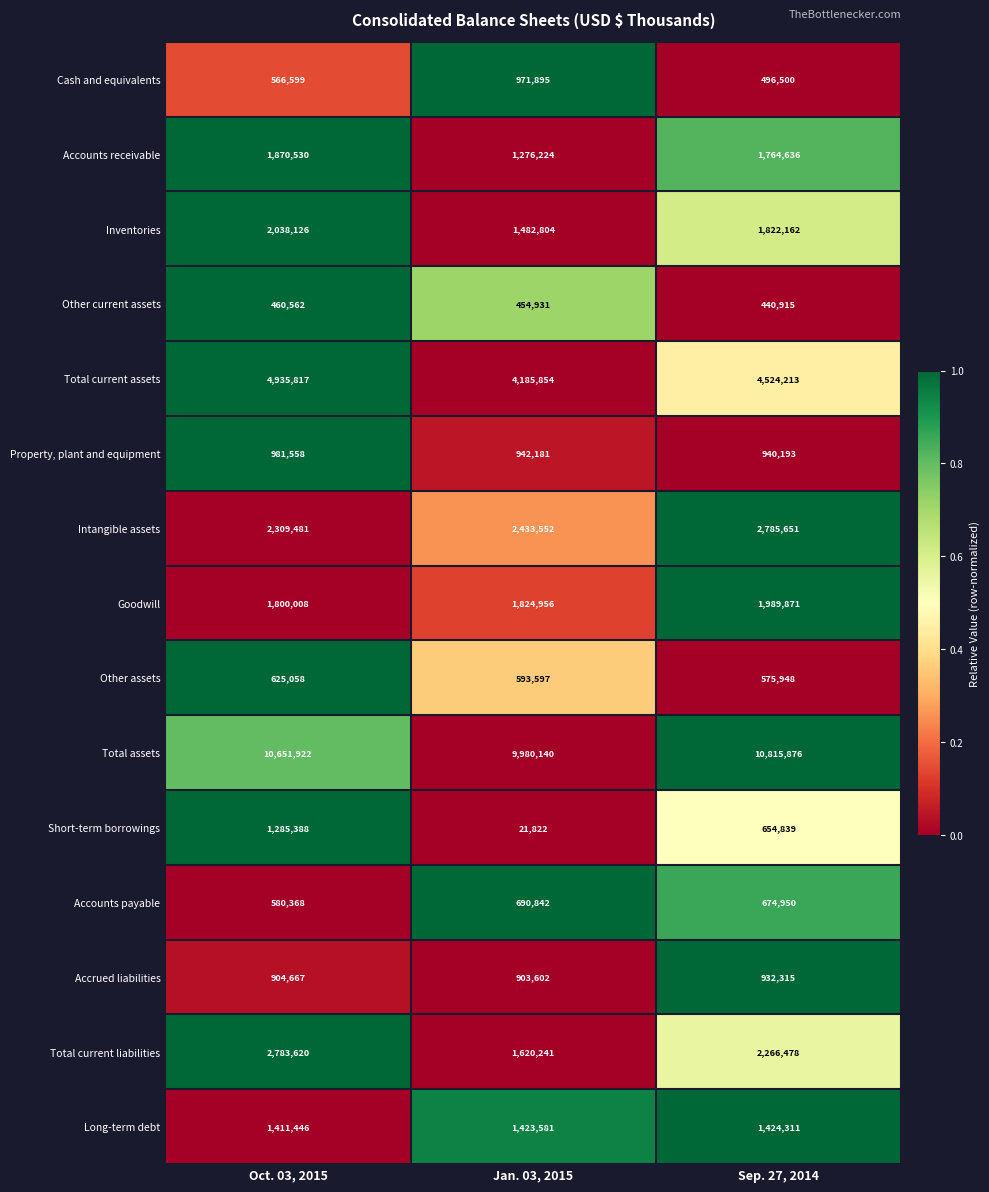

Count the Total current assets values in the range 4185854 to 4935817.

3